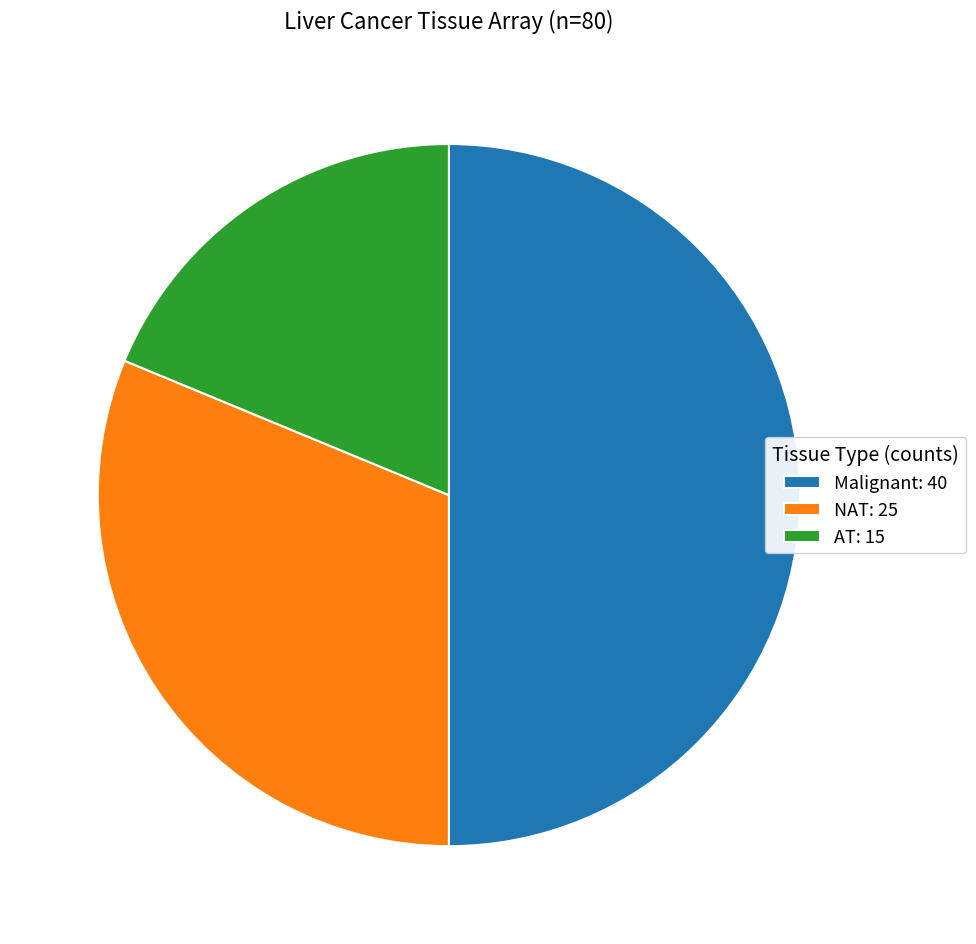

Do Malignant: 40 and NAT: 25 together represent more than half of the pie?

Yes